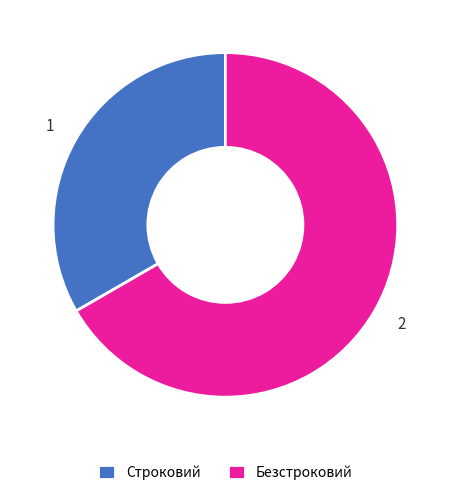

Approximately how many times larger is the value at 1 compared to 2?

0.5